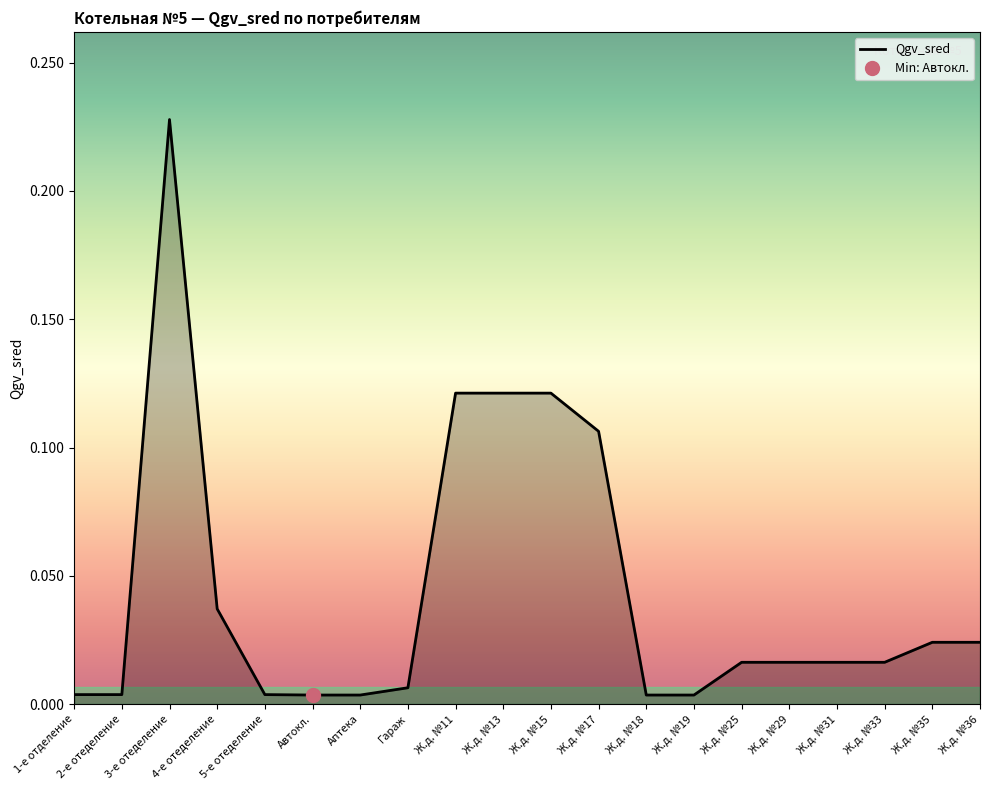

Does the chart display data point markers on the line(s)?

No